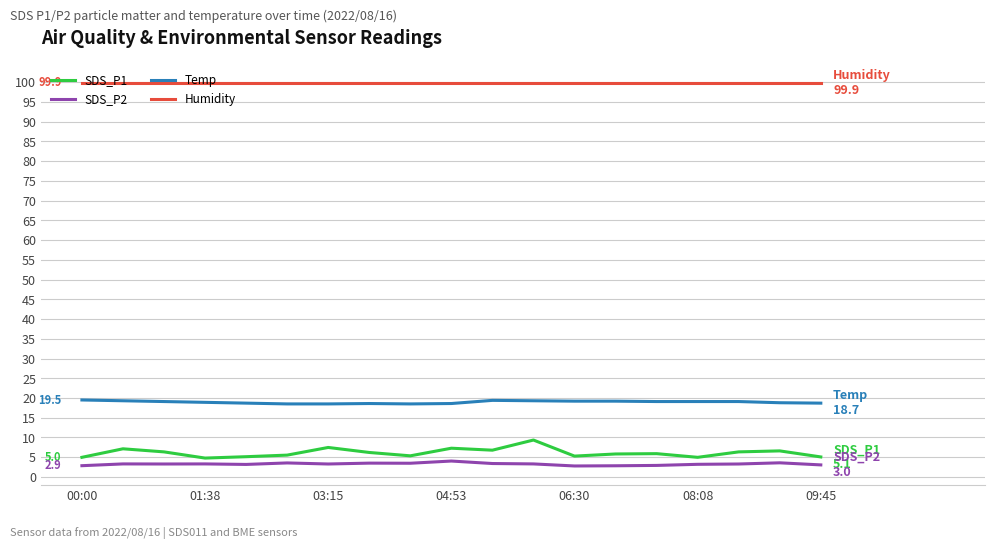

List the series in order of their peak value, highest first.

Humidity, Temp, SDS_P1, SDS_P2